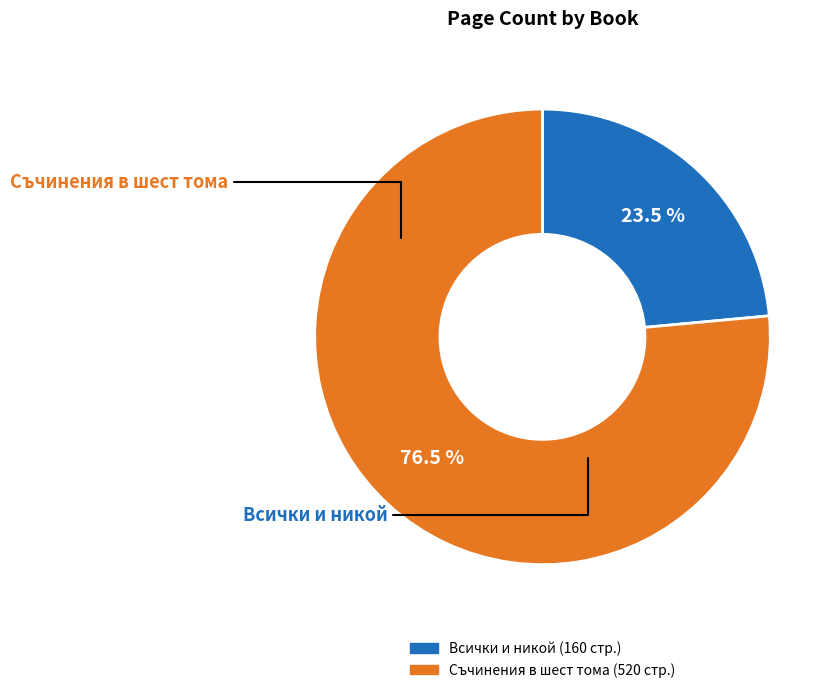

Is there any slice that represents more than half of the pie?

Yes